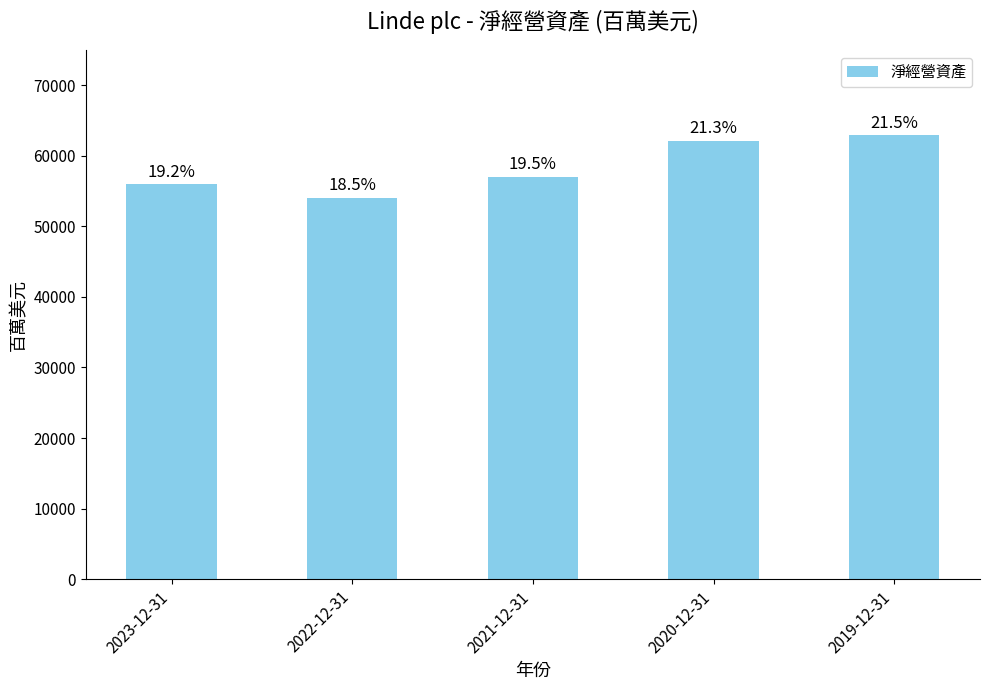

What value does the data have at 2021-12-31?

57001